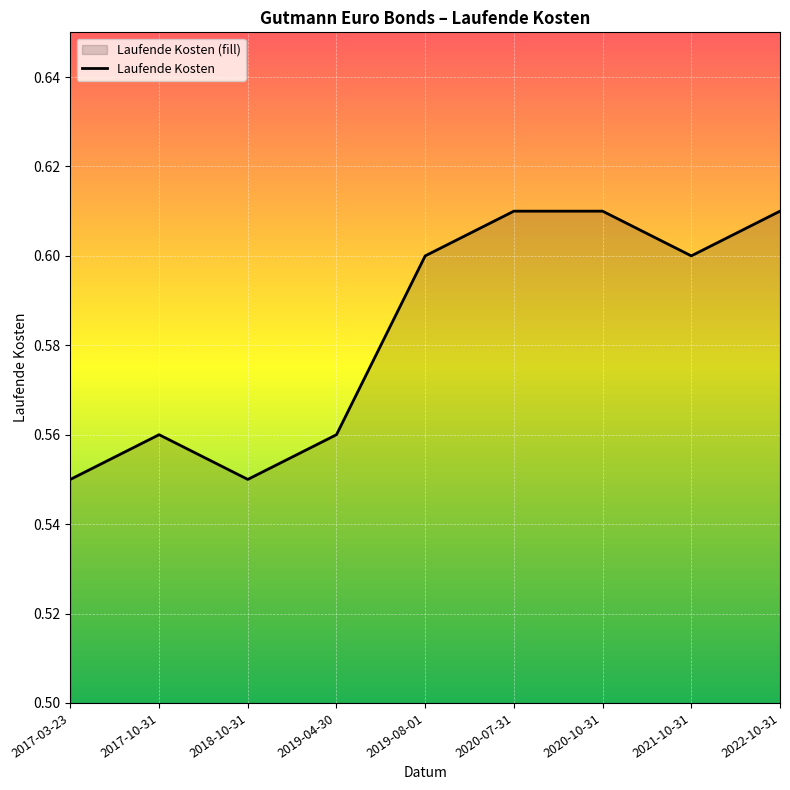

What is the greatest value displayed?

0.6